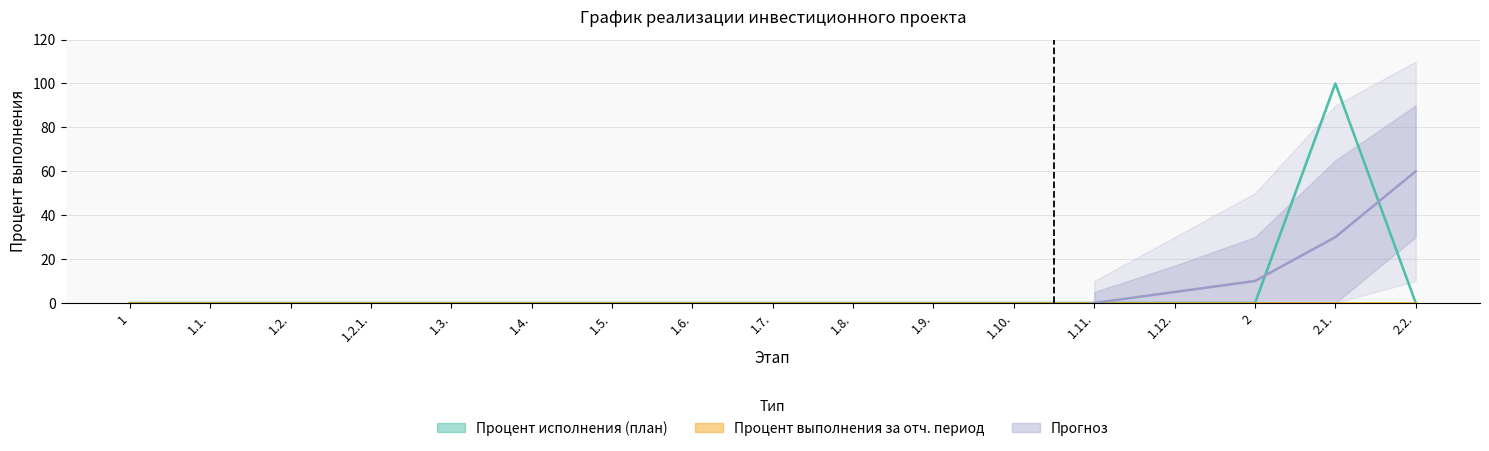

At which category does the chart reach its peak across all series?

2.1.